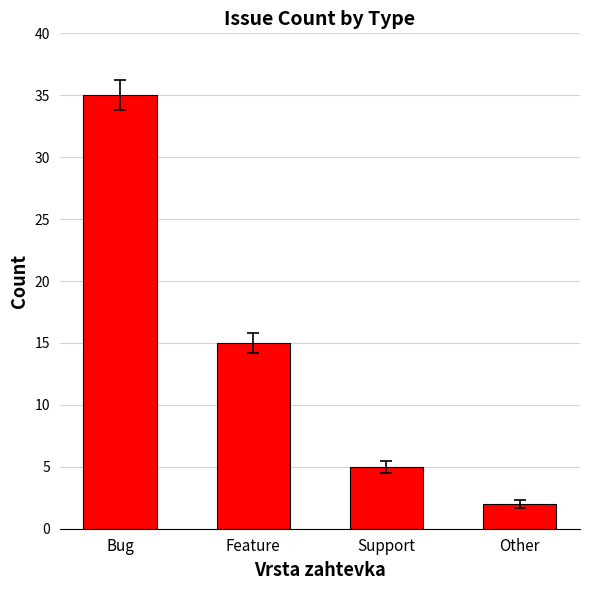

Reading left to right, extract all data points from this chart.

Bug=35	Feature=15	Support=5	Other=2